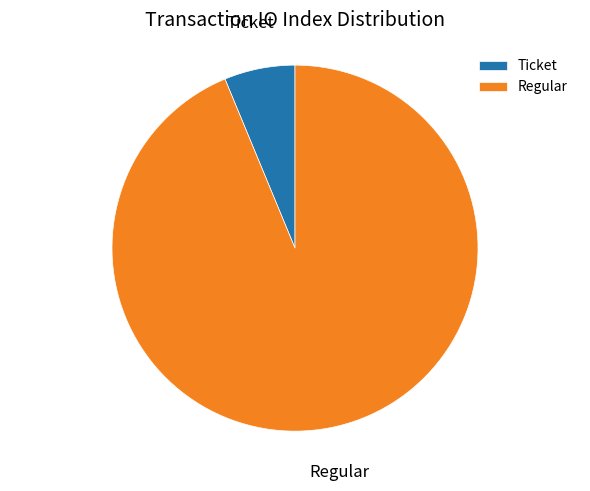

Which has a higher value, Ticket or Regular?

Regular